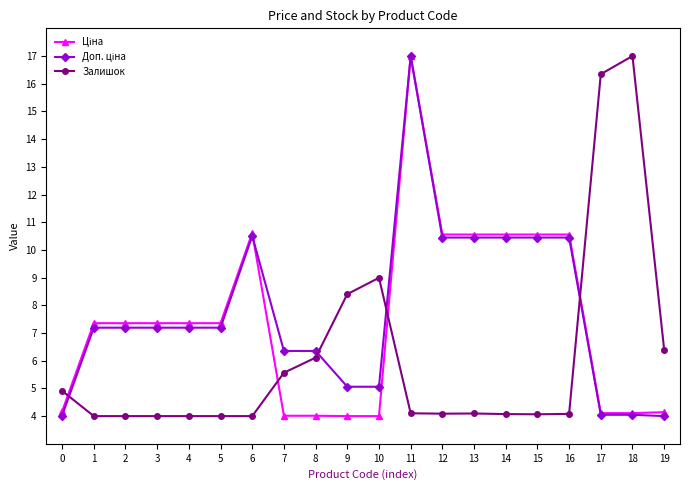

Is this an area chart (filled region under the line)?

No